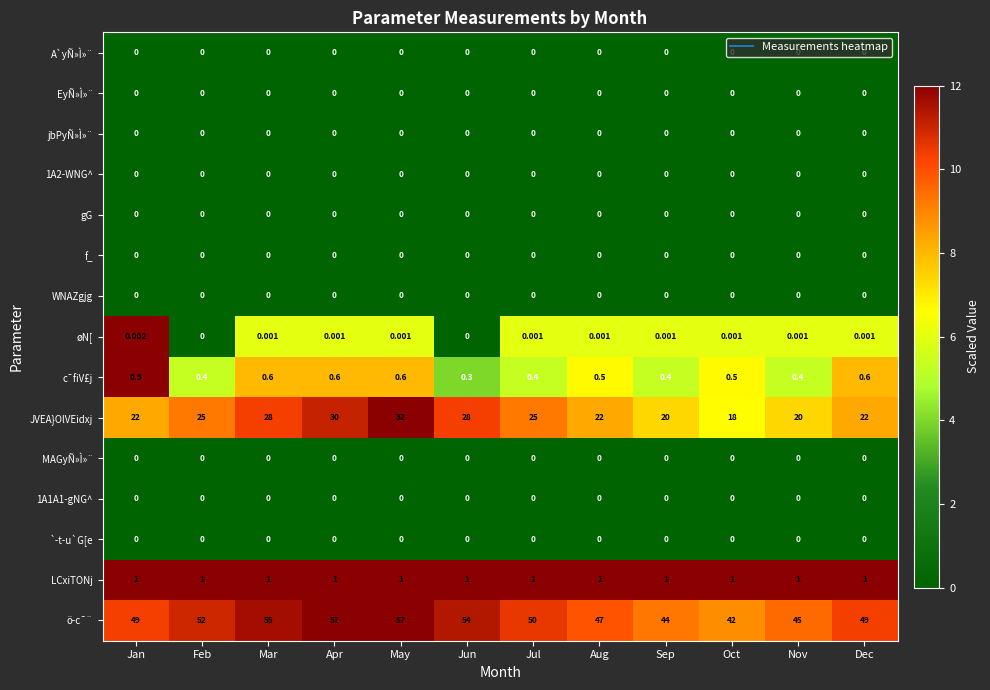

Count the number of data series in this chart.

15